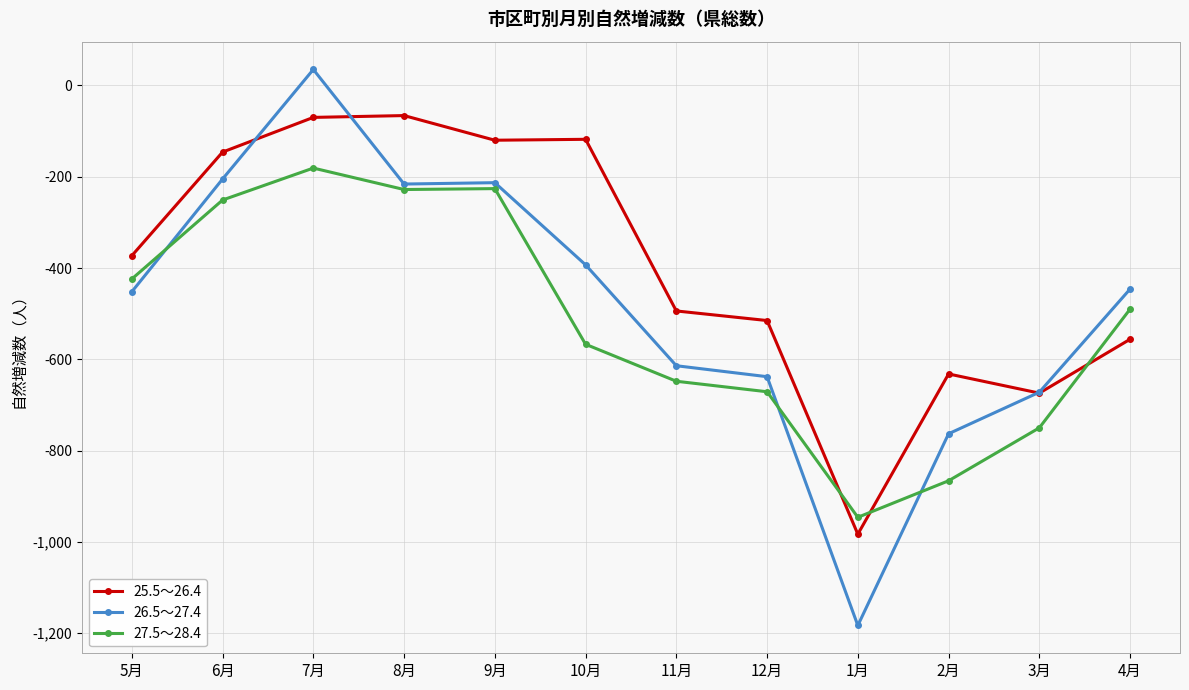

What is the difference between the 25.5～26.4 values at 9月 and 12月?

395